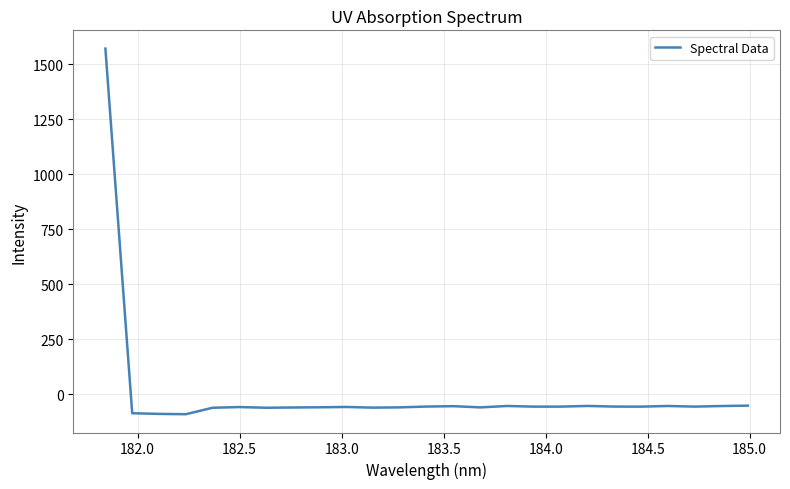

What is the smallest value displayed?

-91.7